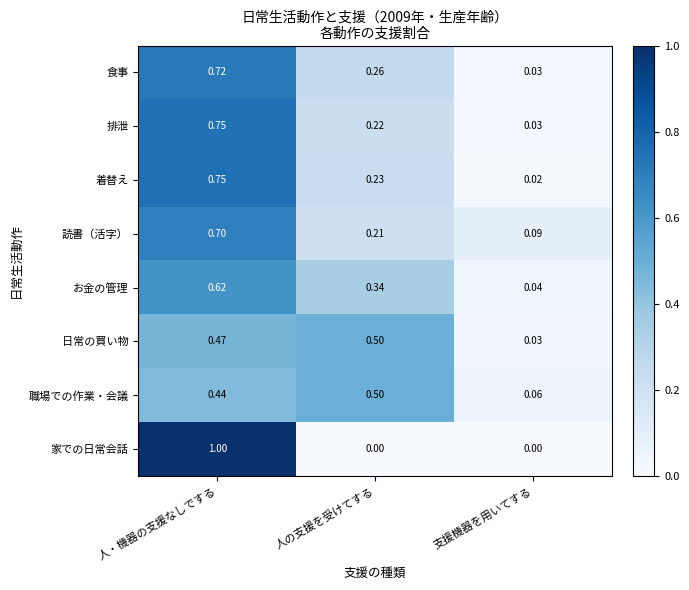

Which series changed the most between 人・機器の支援なしでする and 人の支援を受けてする?

家での日常会話